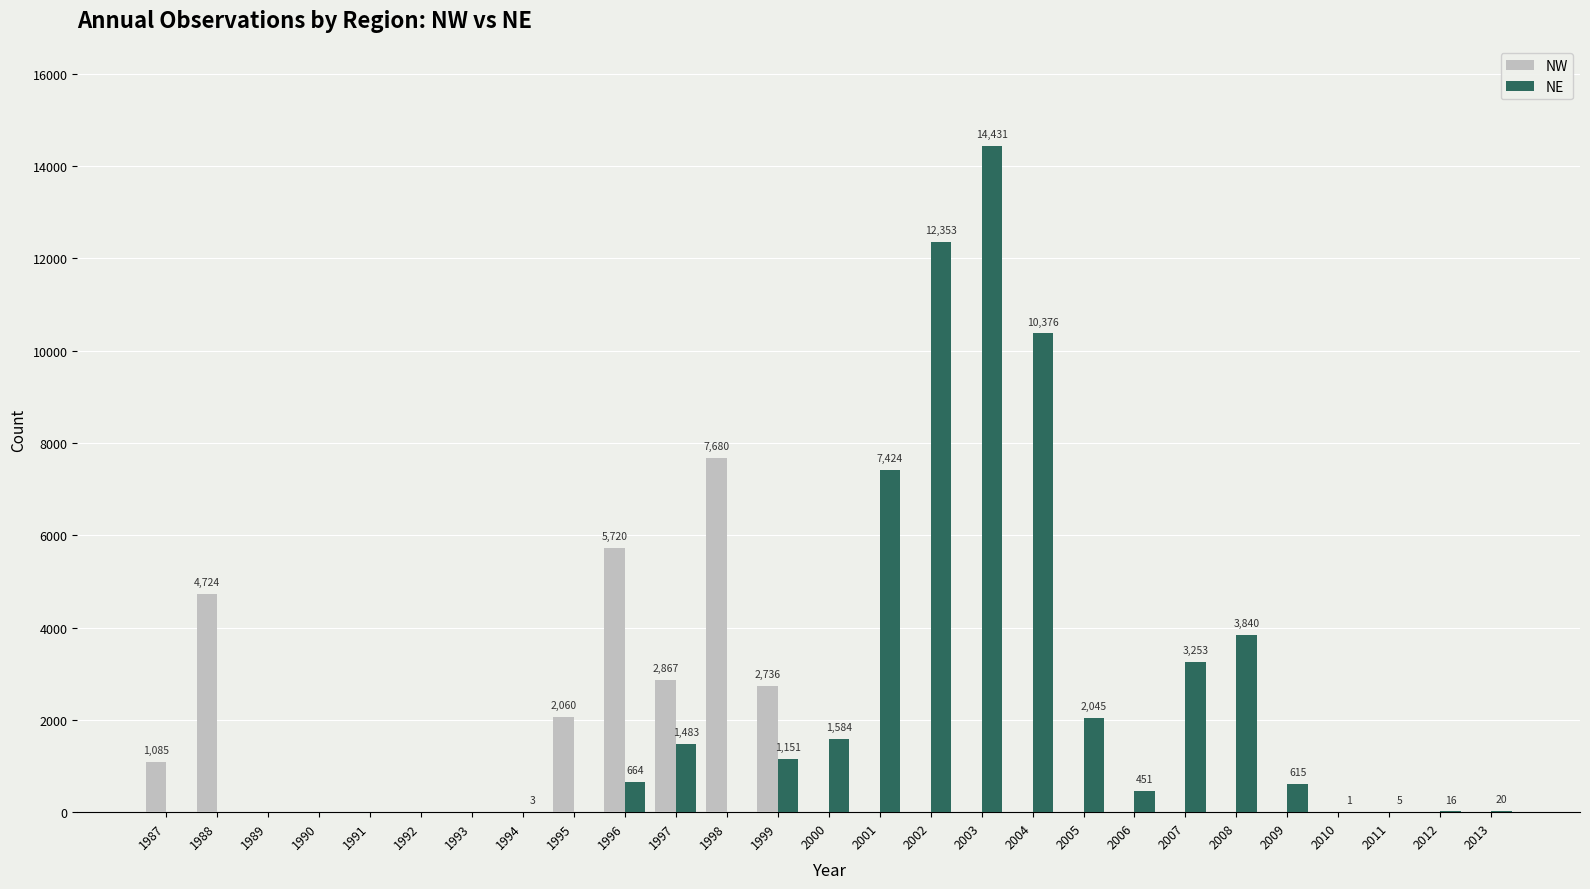

How many data points does each series have?

27